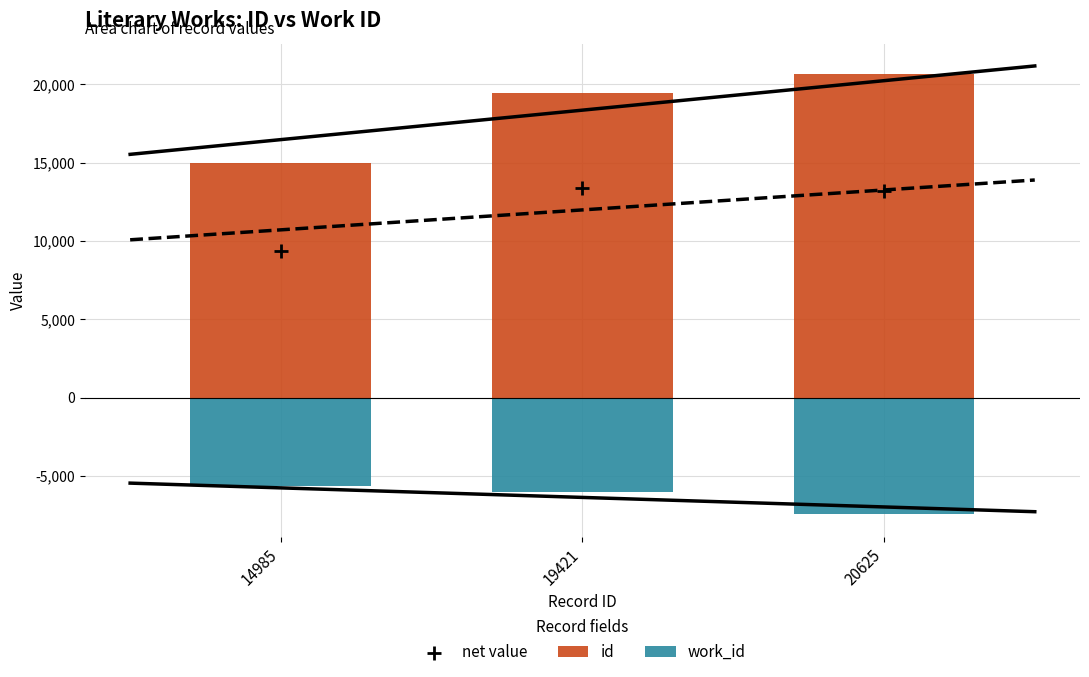

Is the value of work_id at 14985 greater than the value of id at 14985?

No